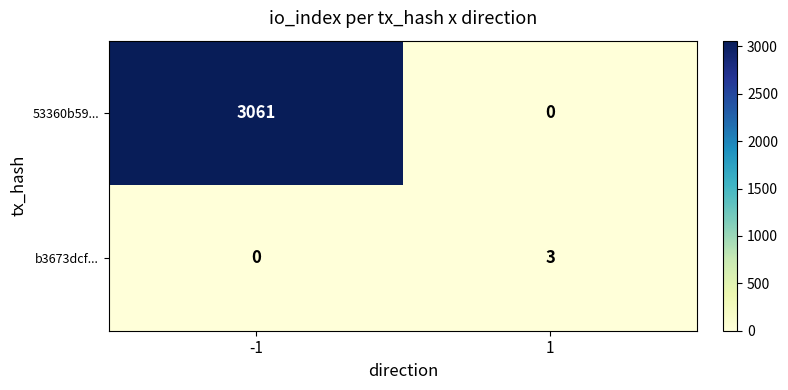

List the series in order of their overall mean, highest first.

53360b59..., b3673dcf...